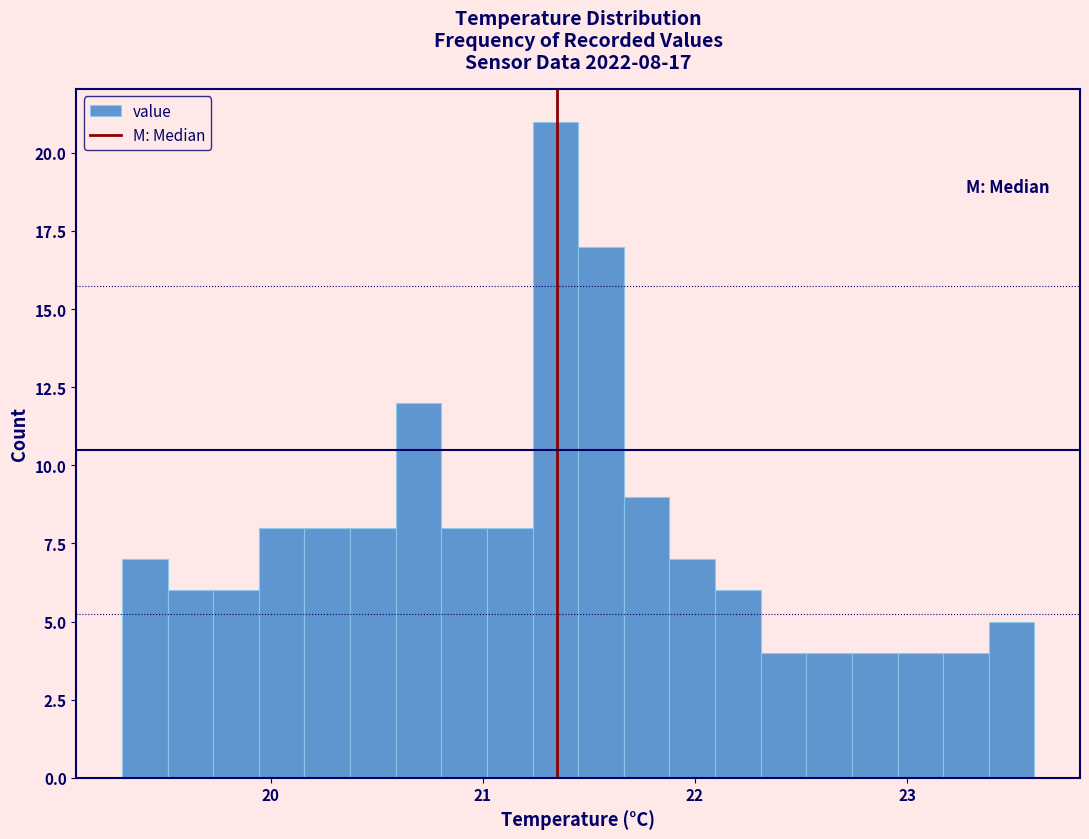

Read against the x-axis, roughly where is the centre of the tallest bar?

21.3